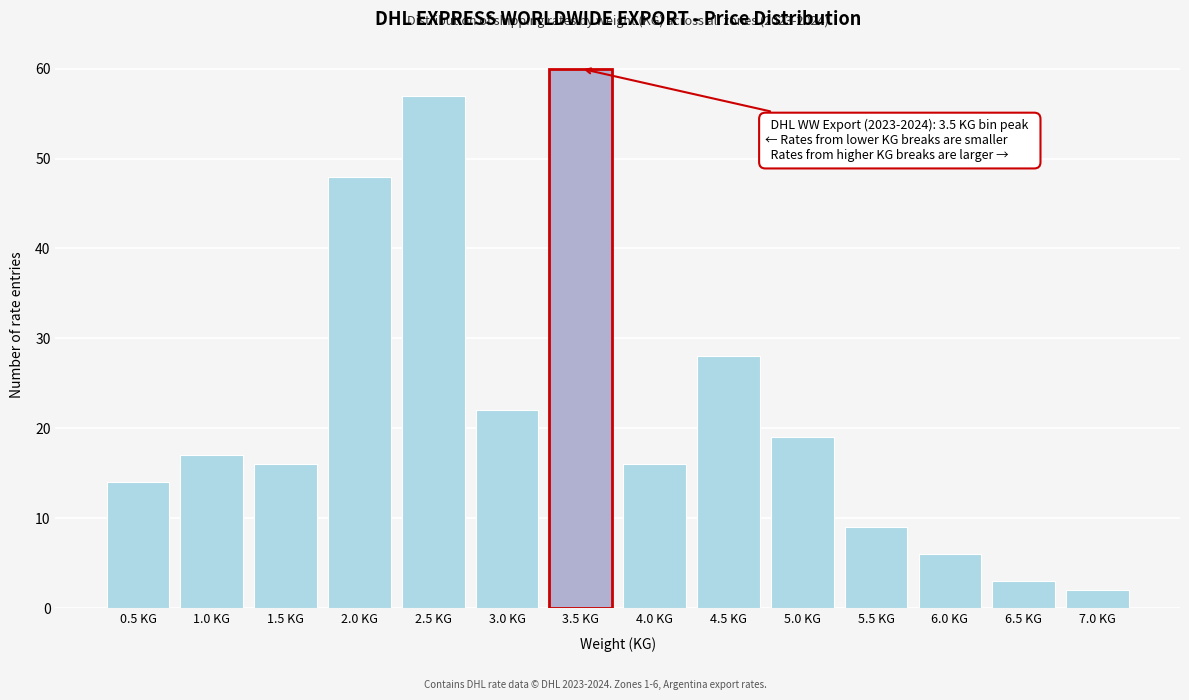

Reading left to right, transcribe all the data shown in this chart.

0.5 KG=14	1.0 KG=17	1.5 KG=16	2.0 KG=48	2.5 KG=57	3.0 KG=22	3.5 KG=60	4.0 KG=16	4.5 KG=28	5.0 KG=19	5.5 KG=9	6.0 KG=6	6.5 KG=3	7.0 KG=2